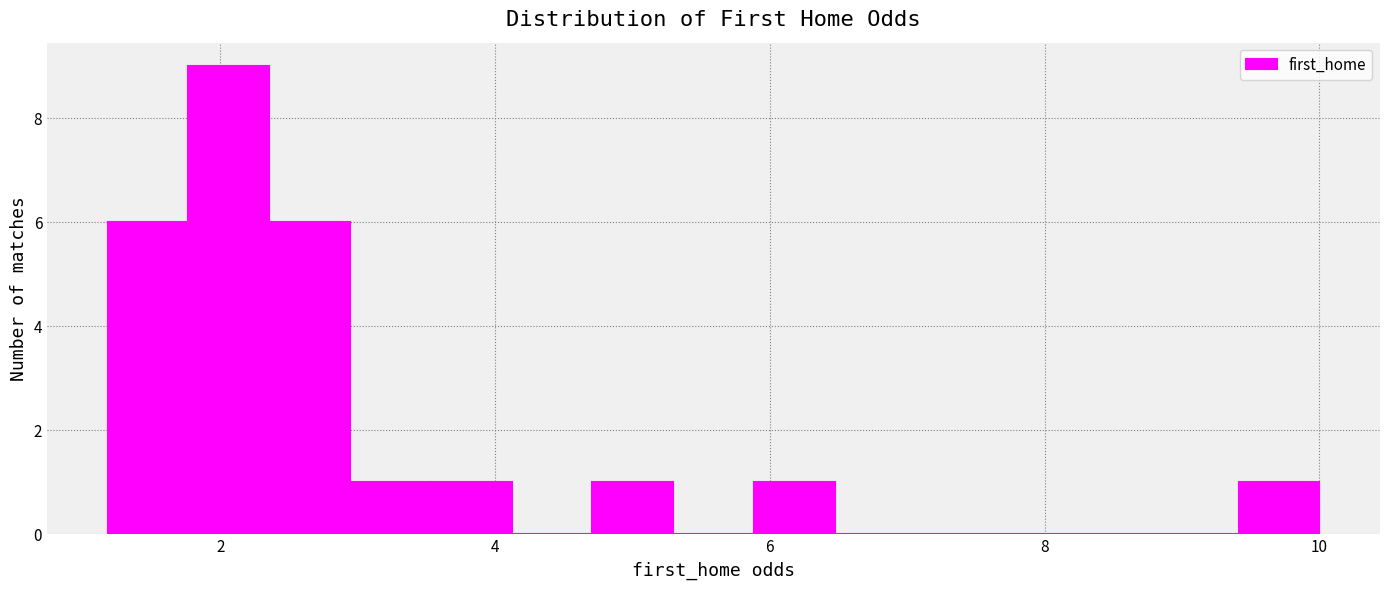

Read against the x-axis, roughly where is the centre of the tallest bar?

2.0